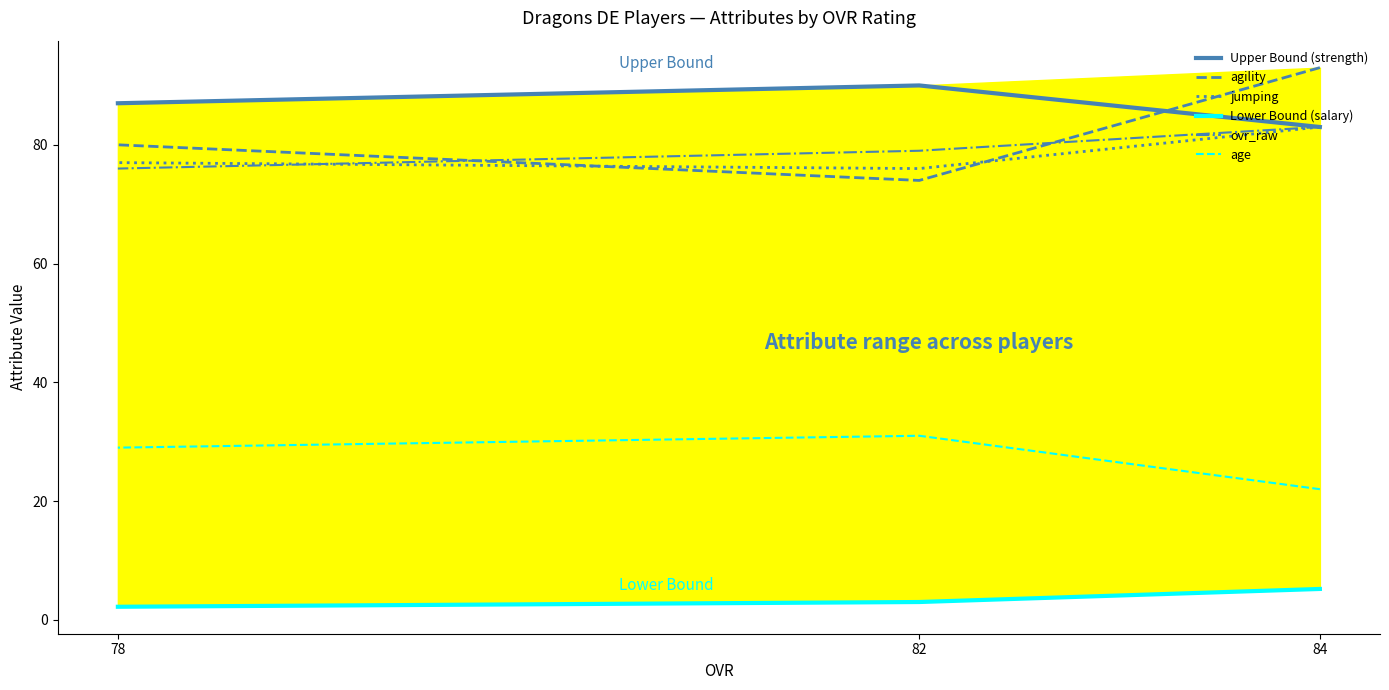

Which series has the largest total across all categories?

Upper Bound (strength)